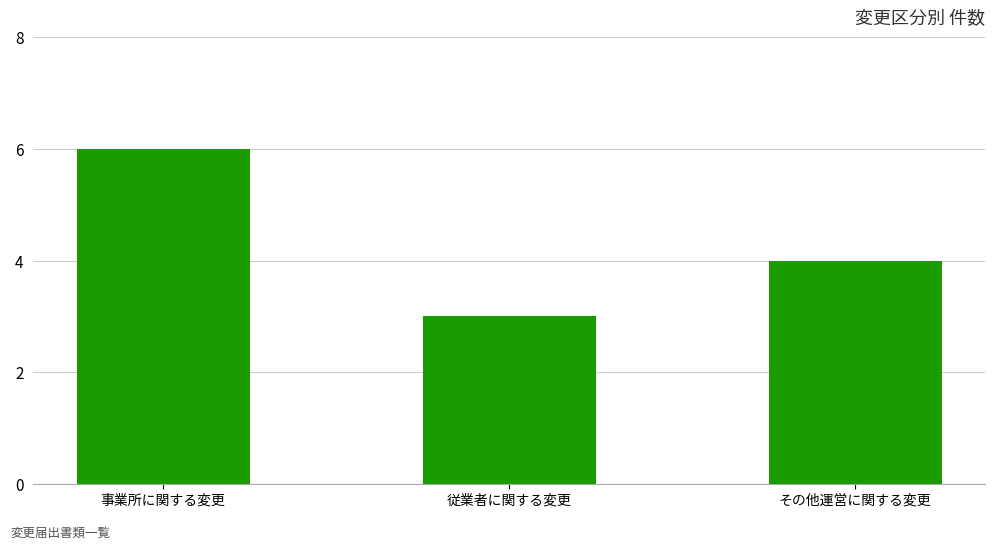

Rank the categories by value from highest to lowest.

事業所に関する変更, その他運営に関する変更, 従業者に関する変更